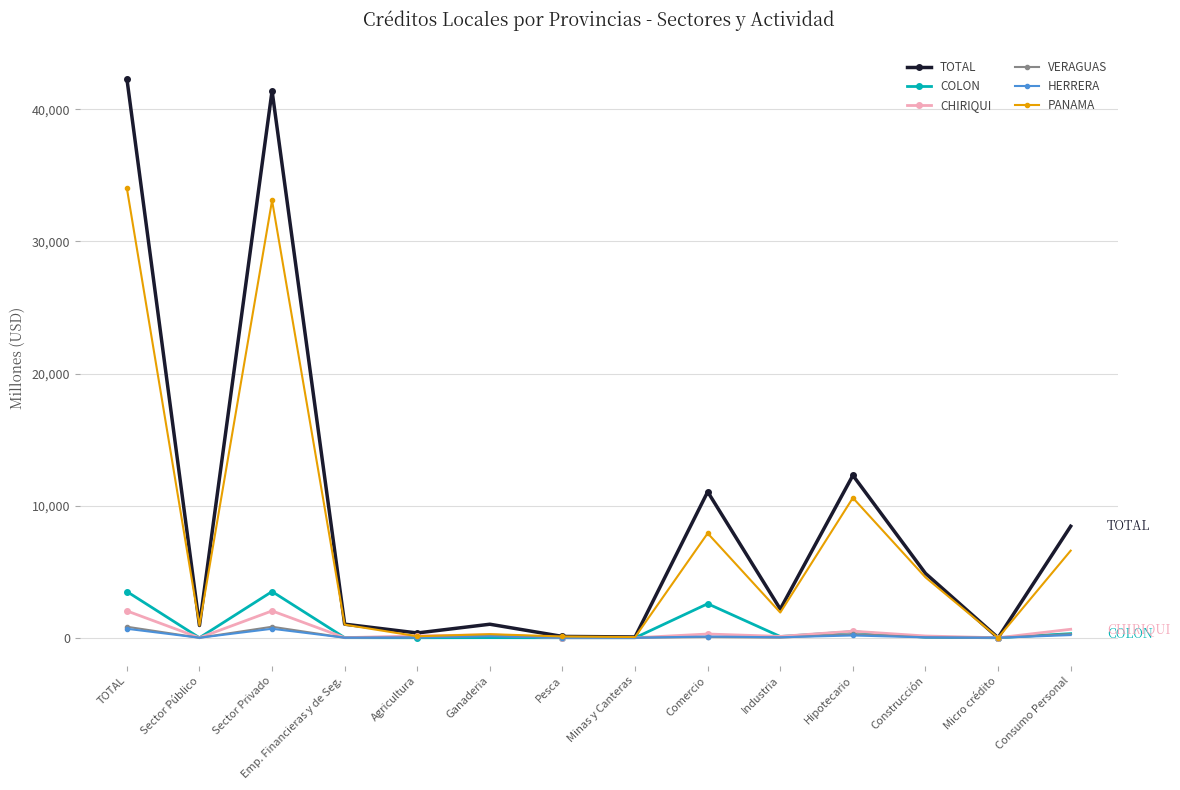

Does the chart display data point markers on the line(s)?

Yes